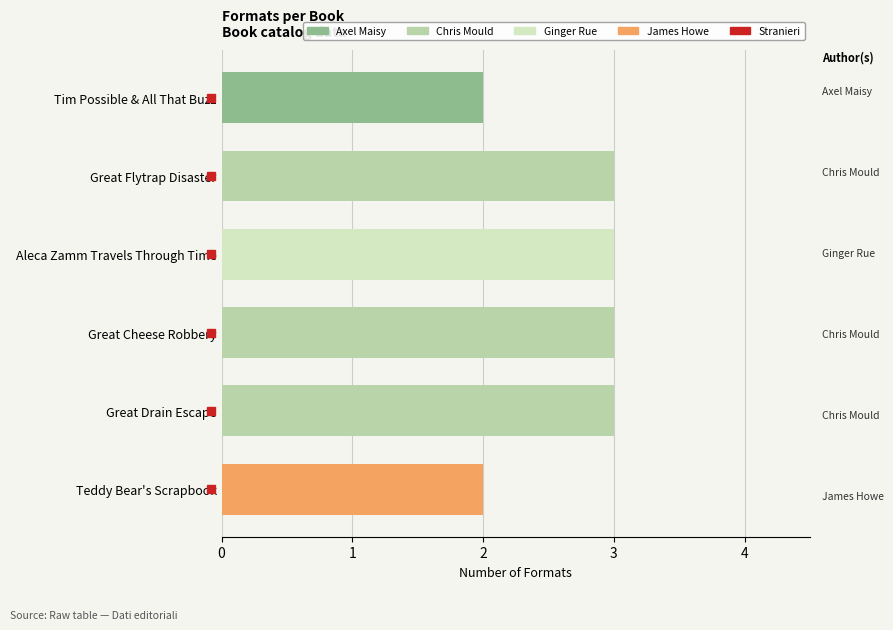

What is the label of the 6th bar from the bottom?

Tim Possible & All That Buzz